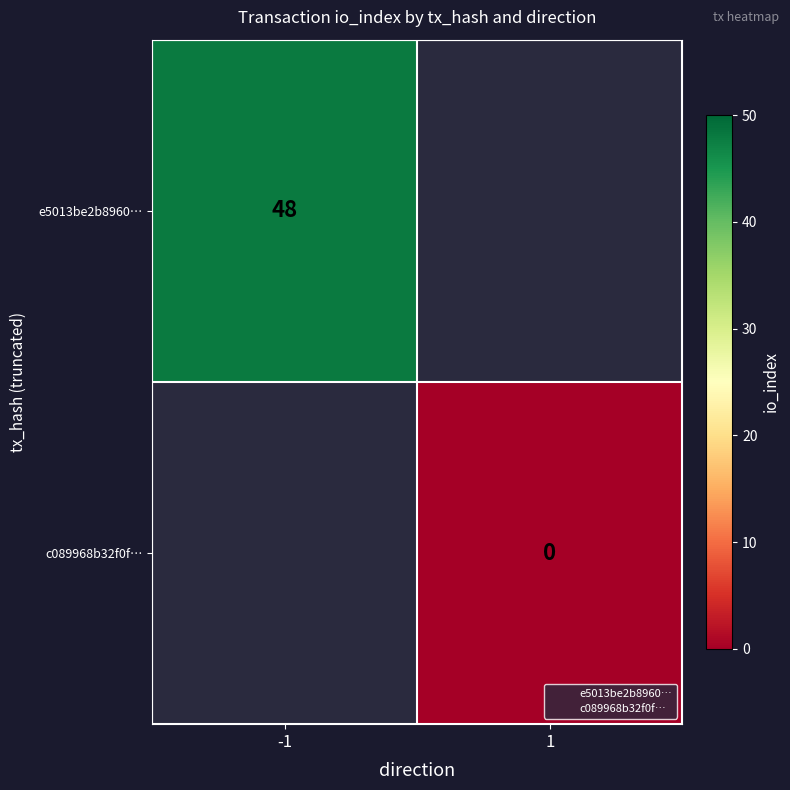

At which label does c089968b32f0f… reach its minimum?

-1